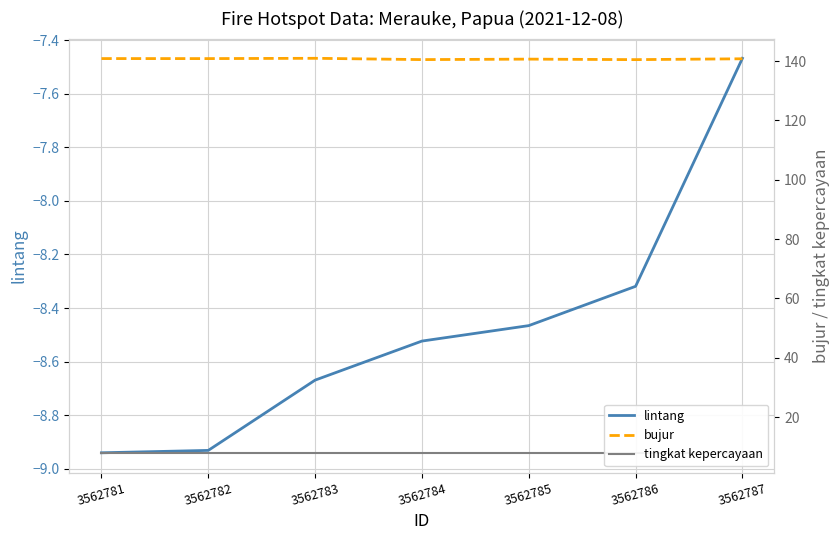

What is the approximate value of tingkat kepercayaan at 3562783?

8.0